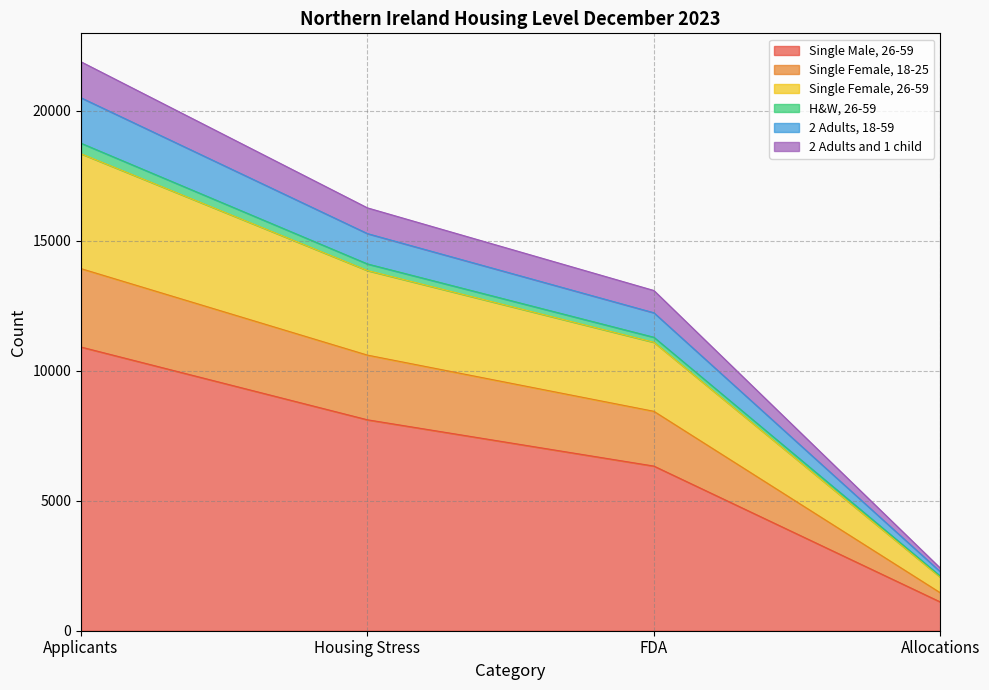

At which label does 2 Adults and 1 child reach its peak?

Applicants